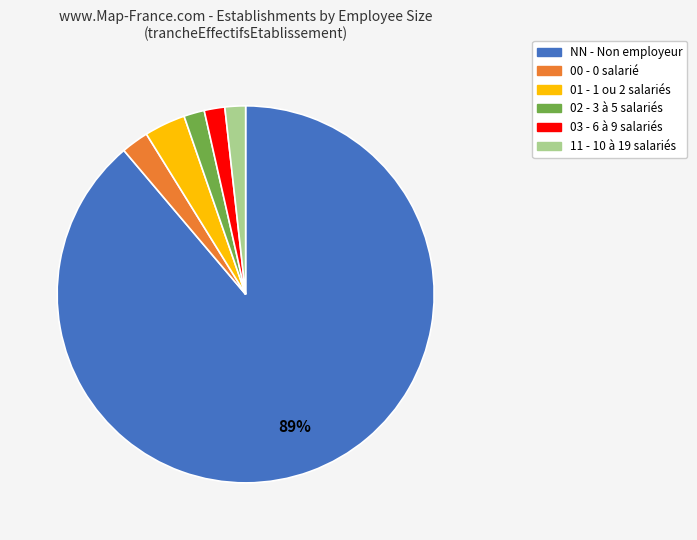

To the nearest percent, what percentage of the pie is 11?

2%